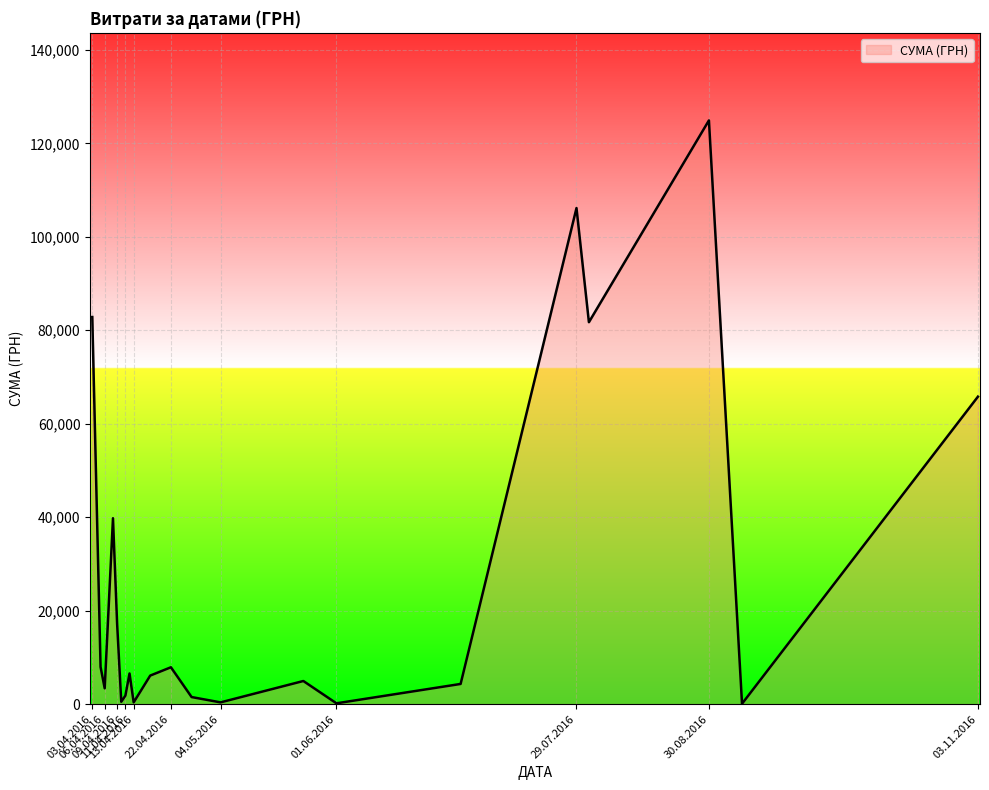

What is the difference between the maximum and minimum values?

124820.3